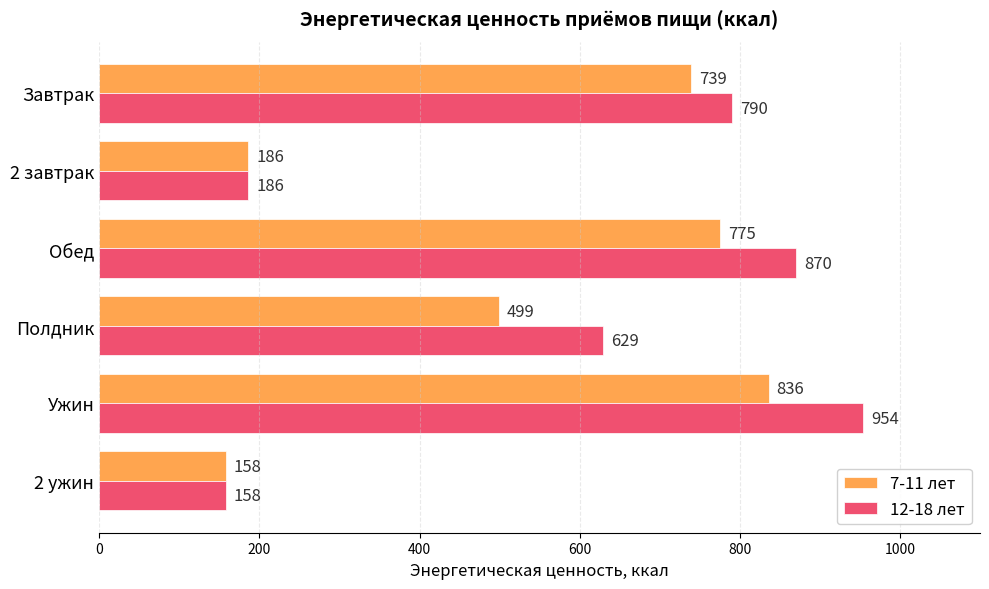

At which label is 7-11 лет closest to 497?

Полдник